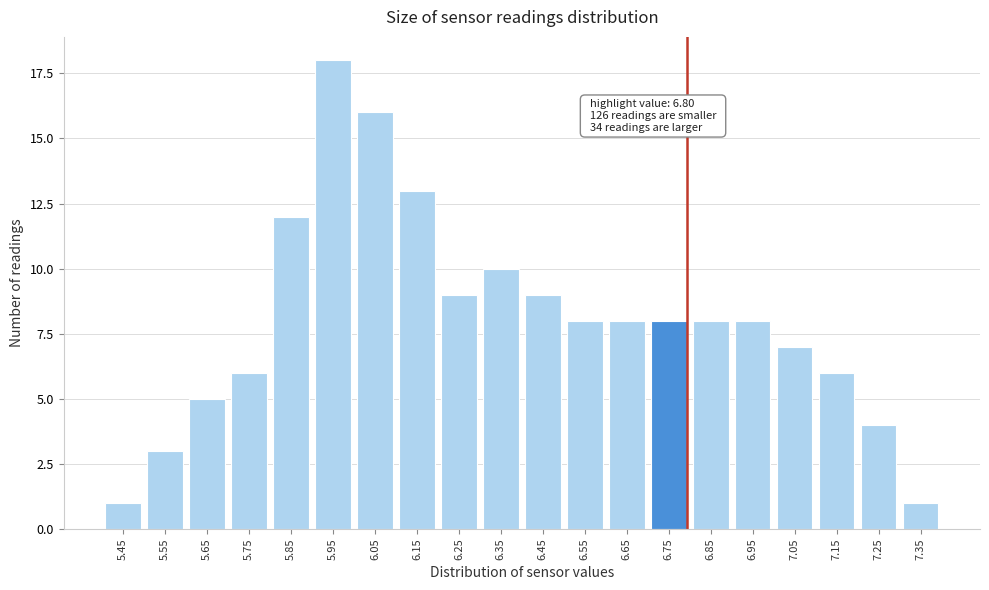

Reading left to right, transcribe all the data shown in this chart.

5.45=1	5.55=3	5.65=5	5.75=6	5.85=12	5.95=18	6.05=16	6.15=13	6.25=9	6.35=10	6.45=9	6.55=8	6.65=8	6.75=8	6.85=8	6.95=8	7.05=7	7.15=6	7.25=4	7.35=1